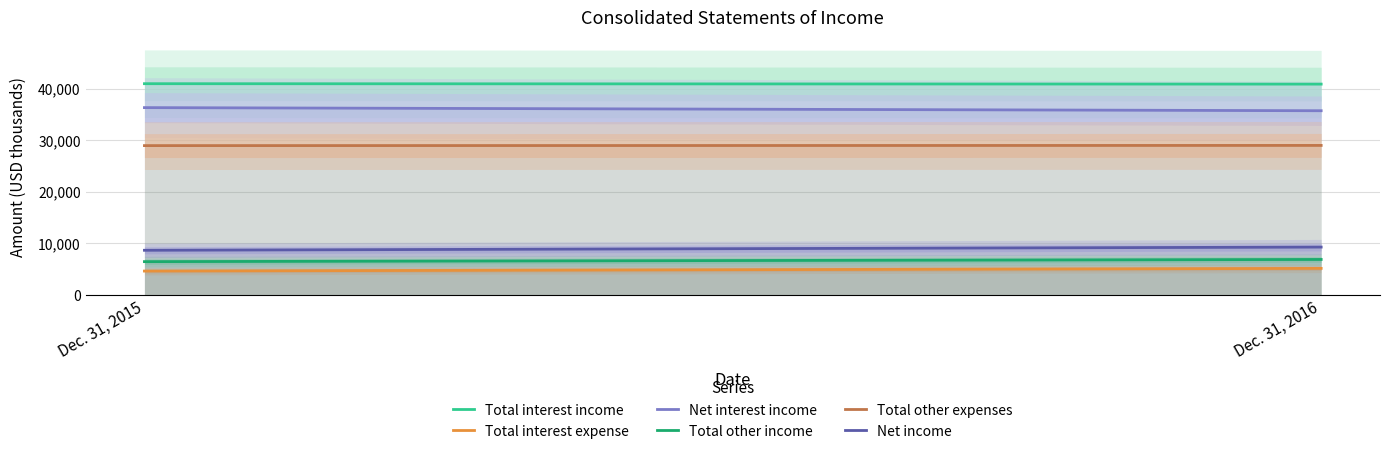

What is the difference between the maximum and minimum values in the Net income series?

621